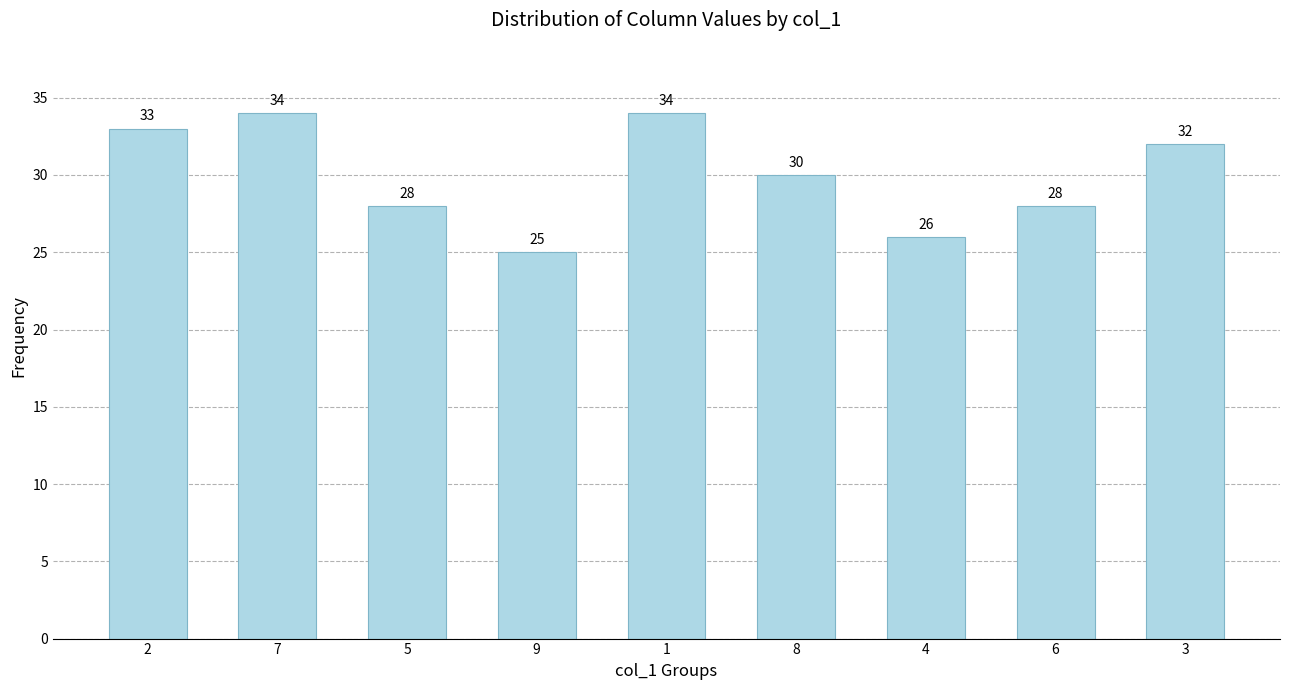

What is the difference between the values at 2 and 4?

7